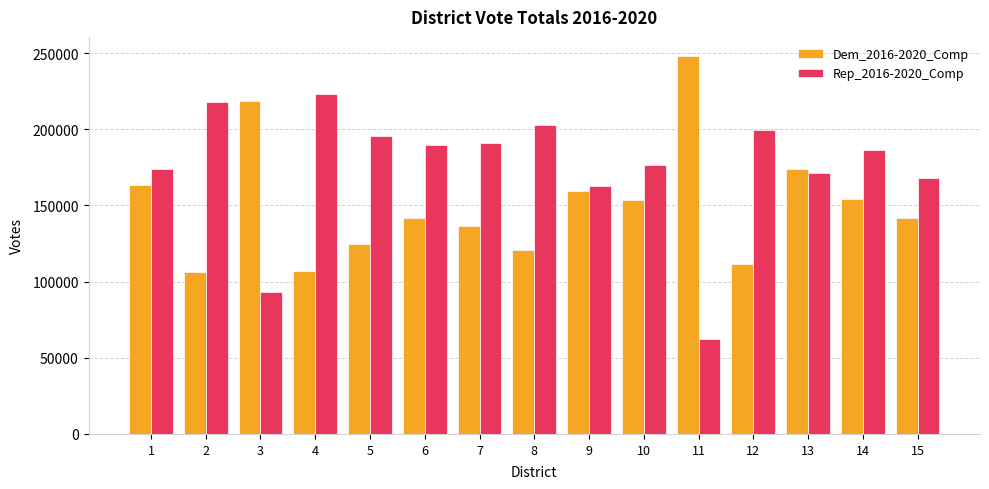

What is the greatest value displayed?

248245